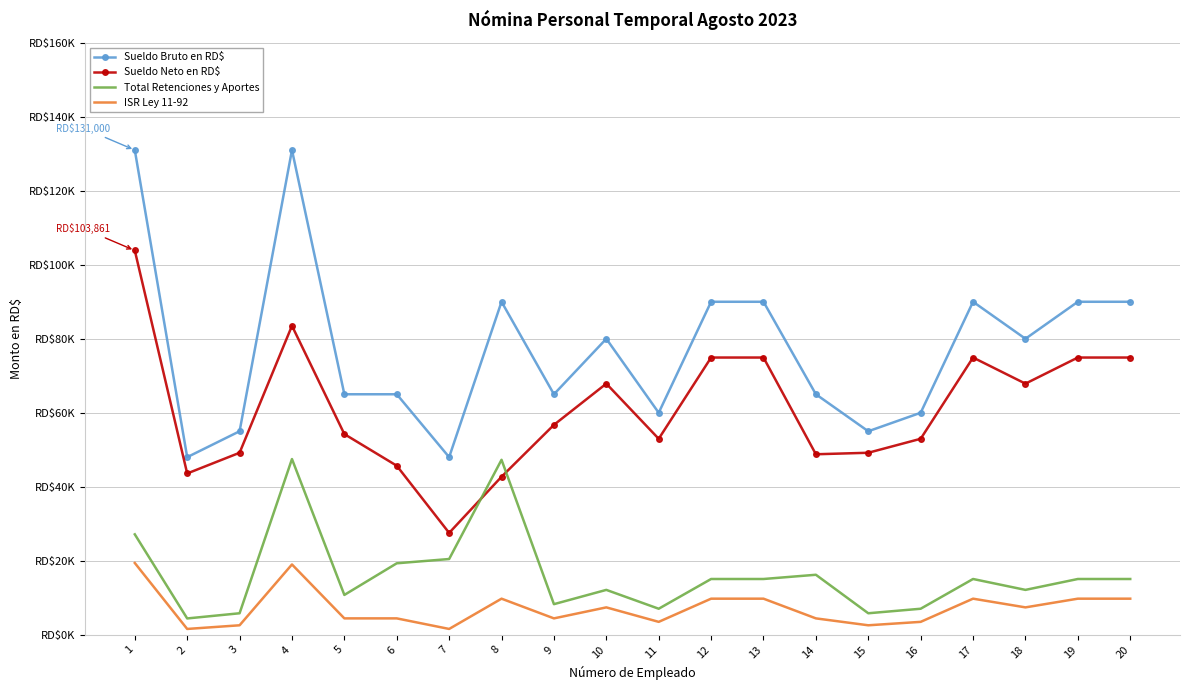

Which series changed the most between 15 and 16?

Sueldo Bruto en RD$